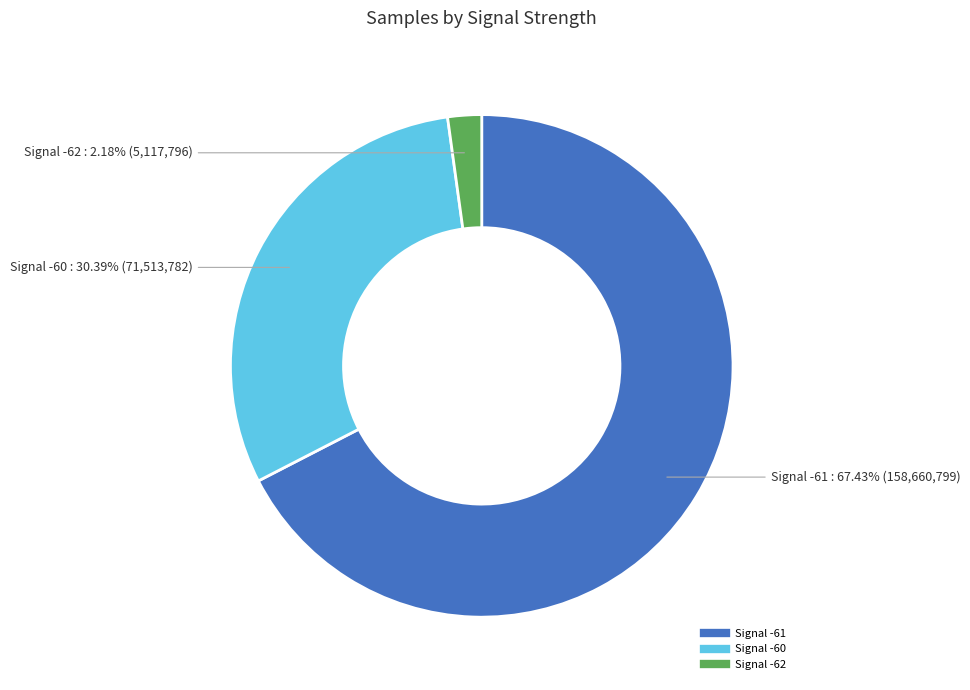

Does any single category account for the majority?

Yes